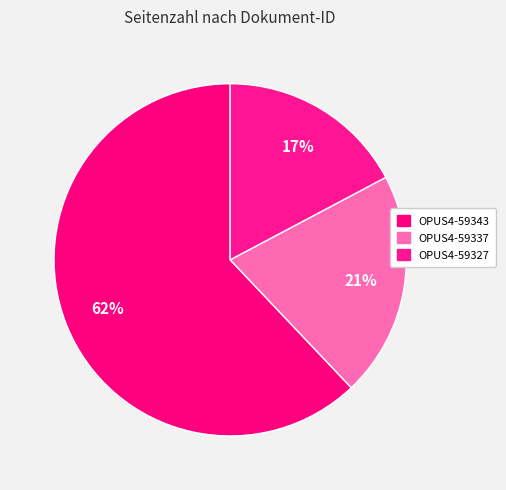

How many segments does this pie chart have?

3